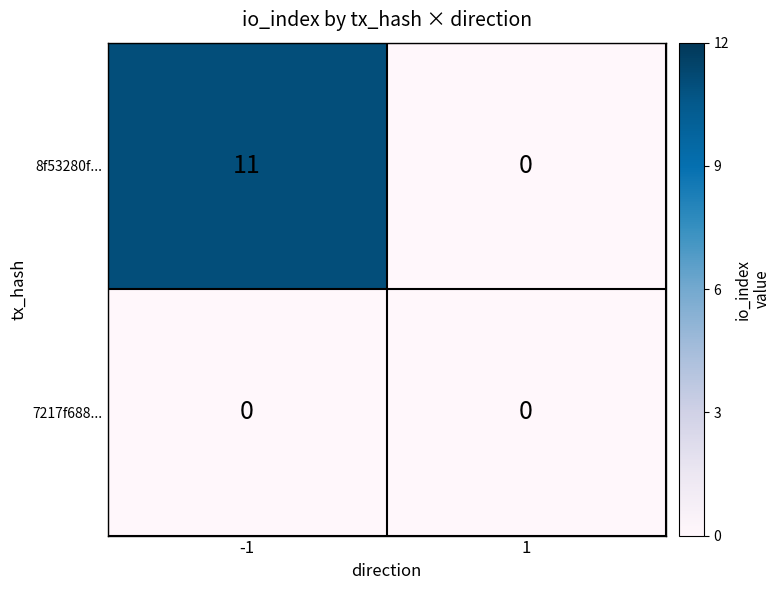

Reading left to right, extract all data points from this chart.

8f53280f...: 11	0
7217f688...: 0	0